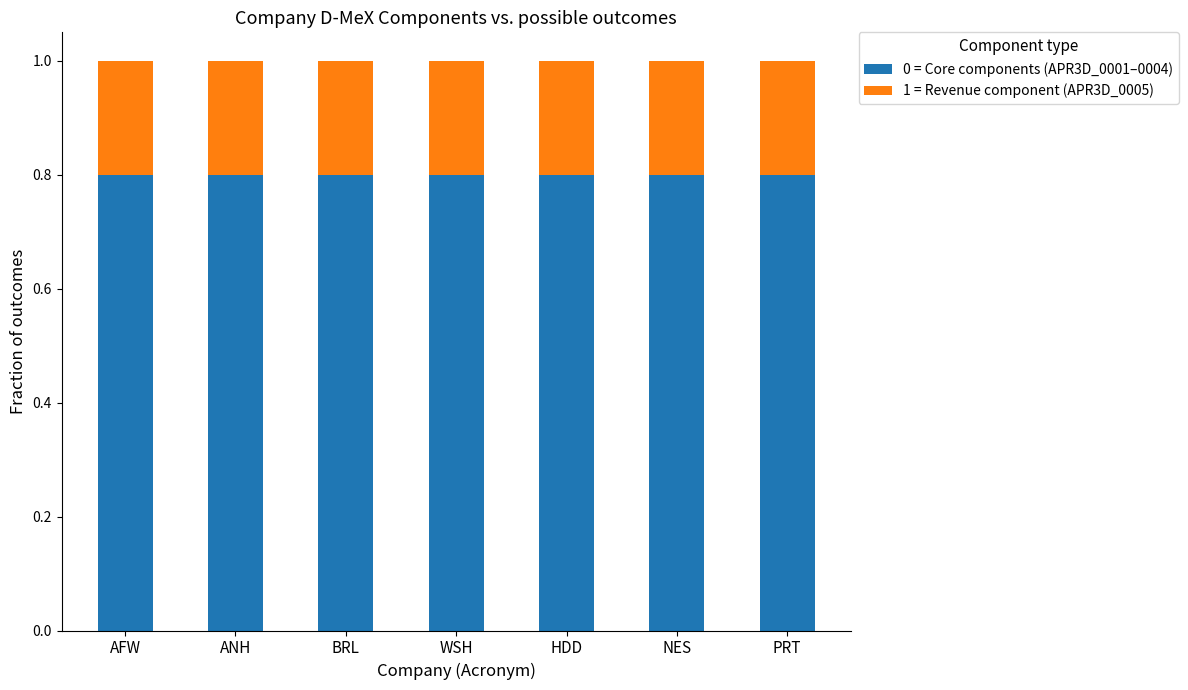

The 0 = Core components (APR3D_0001–0004) series shows 0.3 at NES. True or false?

False